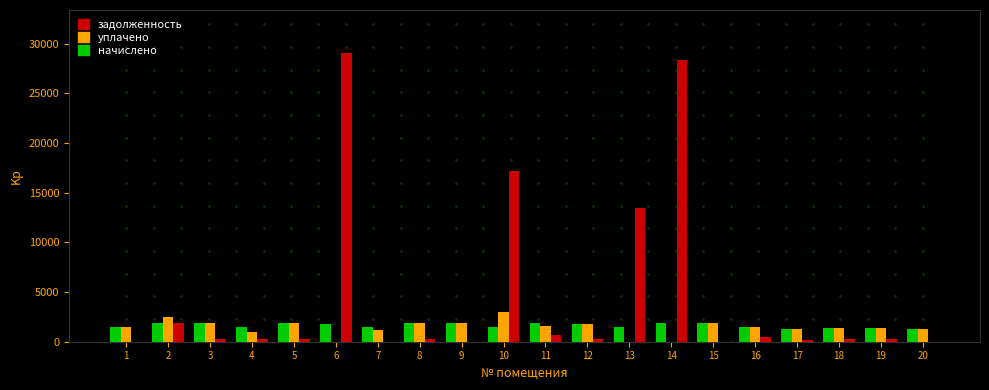

The value of задолженность at 15 is 10749.4. True or false?

False